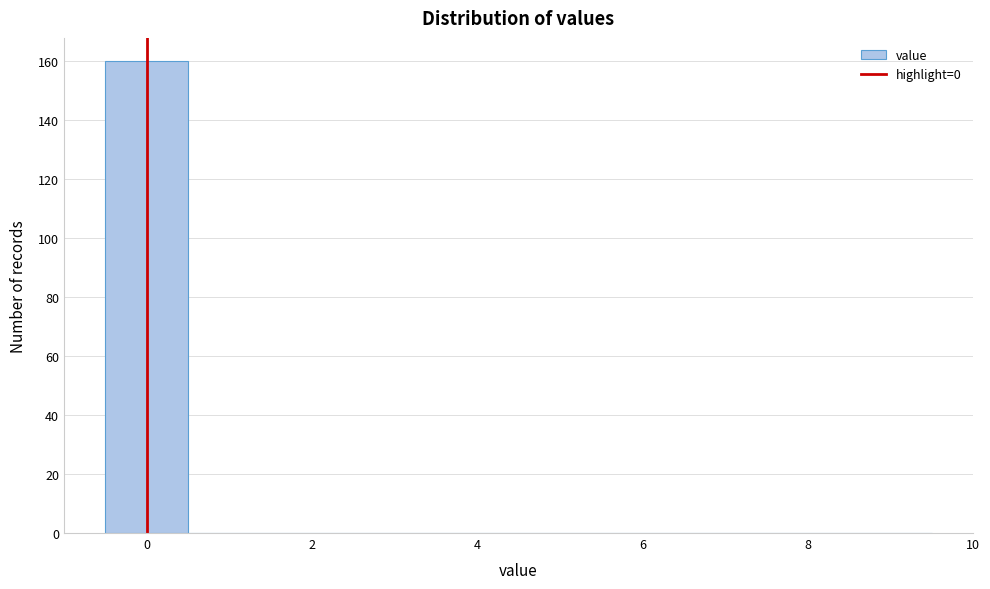

Reading left to right, transcribe this chart: for each bar, give the range it covers on the x-axis and its height. Neither the bar edges nor the heights are printed on the chart, so give them approximately, as read against the axes.

-0.5 to 0.5: 160
0.5 to 1.5: 0
1.5 to 2.5: 0
2.5 to 3.5: 0
3.5 to 4.5: 0
4.5 to 5.5: 0
5.5 to 6.5: 0
6.5 to 7.5: 0
7.5 to 8.5: 0
8.5 to 9.5: 0